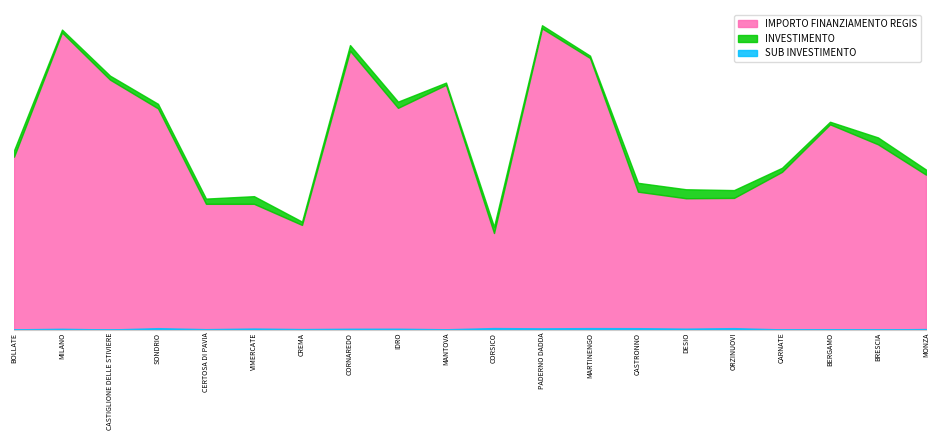

What is the smallest value displayed?

3.2